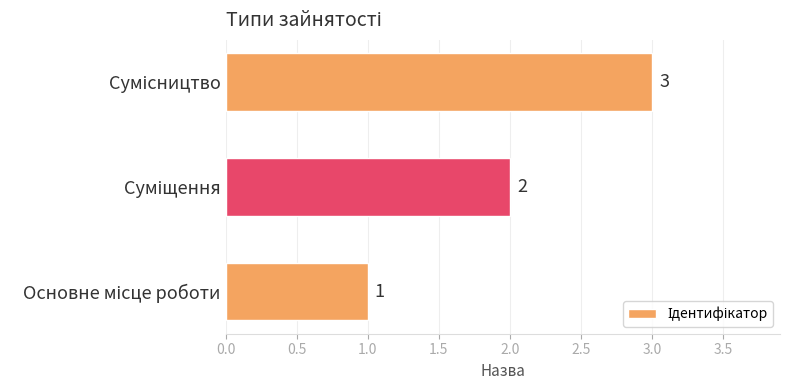

What is the average value?

2